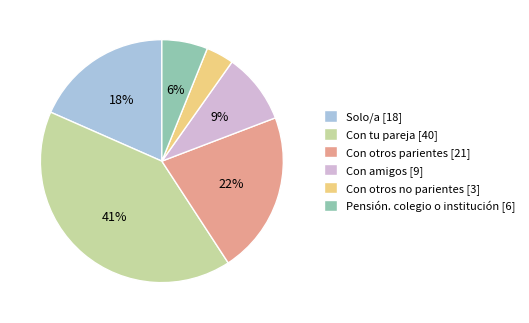

Between Solo/a and Con otros parientes, which is larger?

Con otros parientes